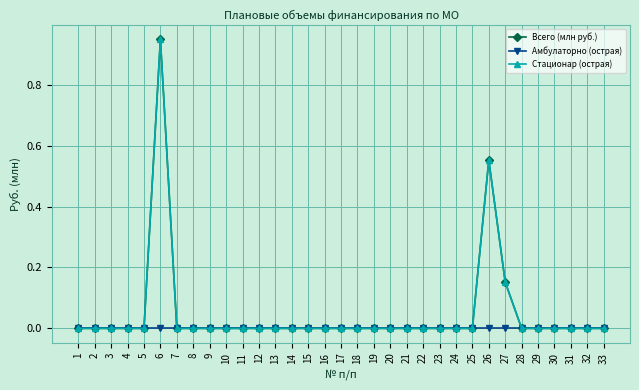

What is the highest value of the Всего (млн руб.) series?

0.9